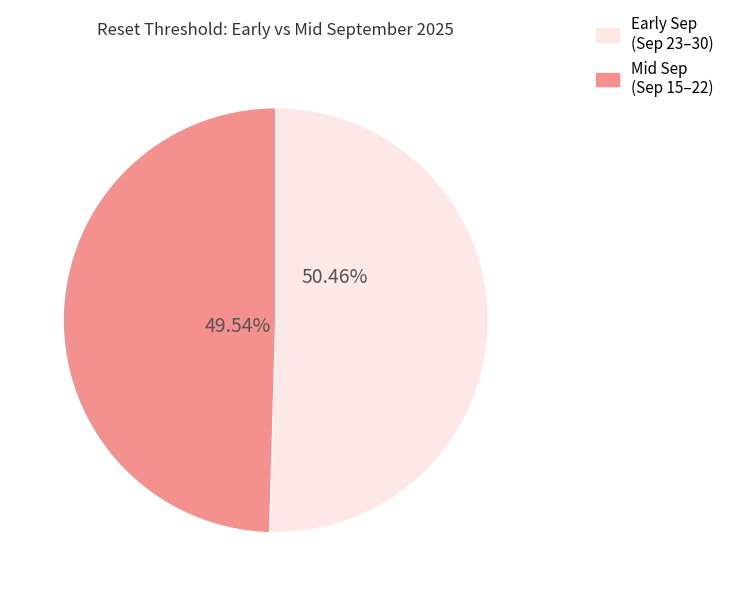

How many segments does this pie chart have?

2